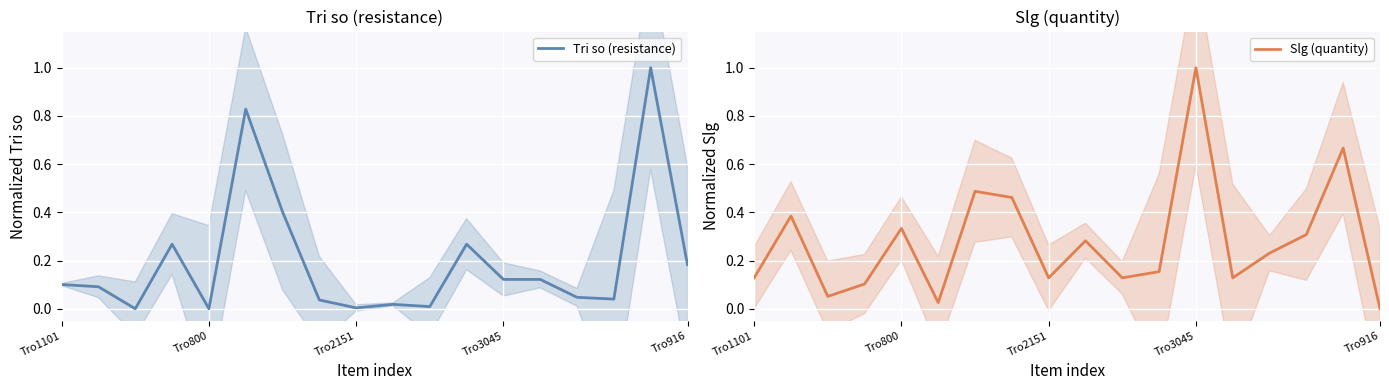

Reading right to left, transcribe all the data shown in this chart.

Tri so (resistance): 0.2	1.0	0.0	0.0	0.1	0.1	0.3	0.0	0.0	0.0	0.0	0.4	0.8	0.0	0.3	0.0	0.1	0.1
Slg (quantity): 0.0	0.7	0.3	0.2	0.1	1.0	0.2	0.1	0.3	0.1	0.5	0.5	0.0	0.3	0.1	0.1	0.4	0.1